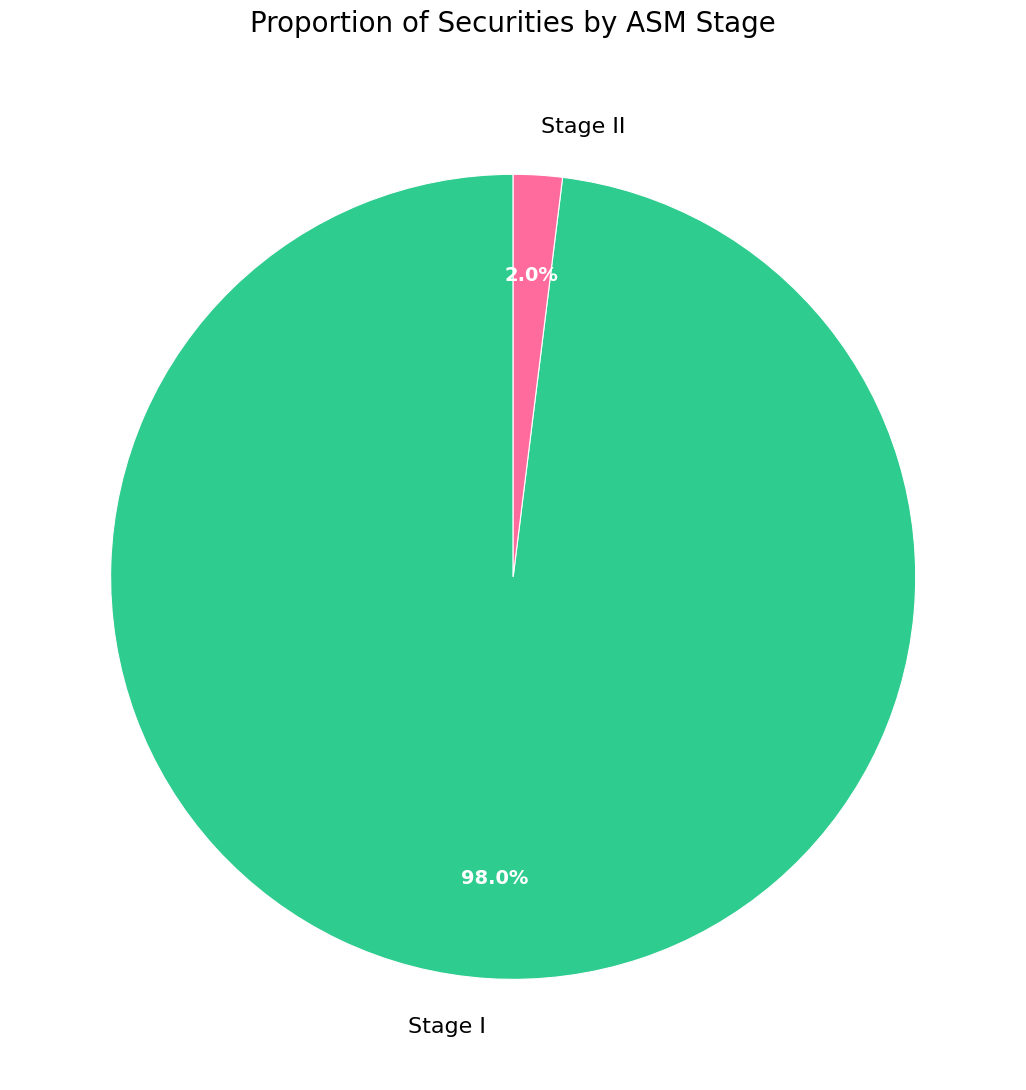

Which slice represents more than half of the pie?

Stage I